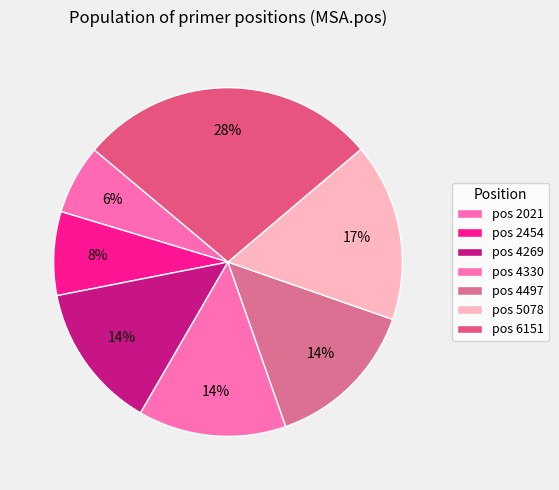

To the nearest percent, what is the average slice percentage?

14%